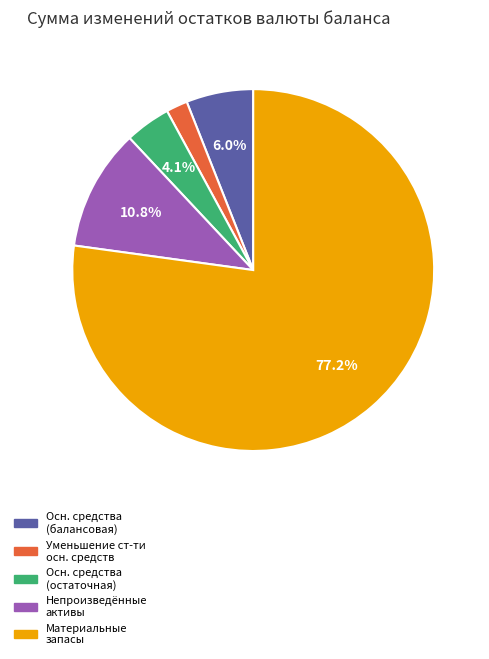

How many slices are in this pie chart?

5